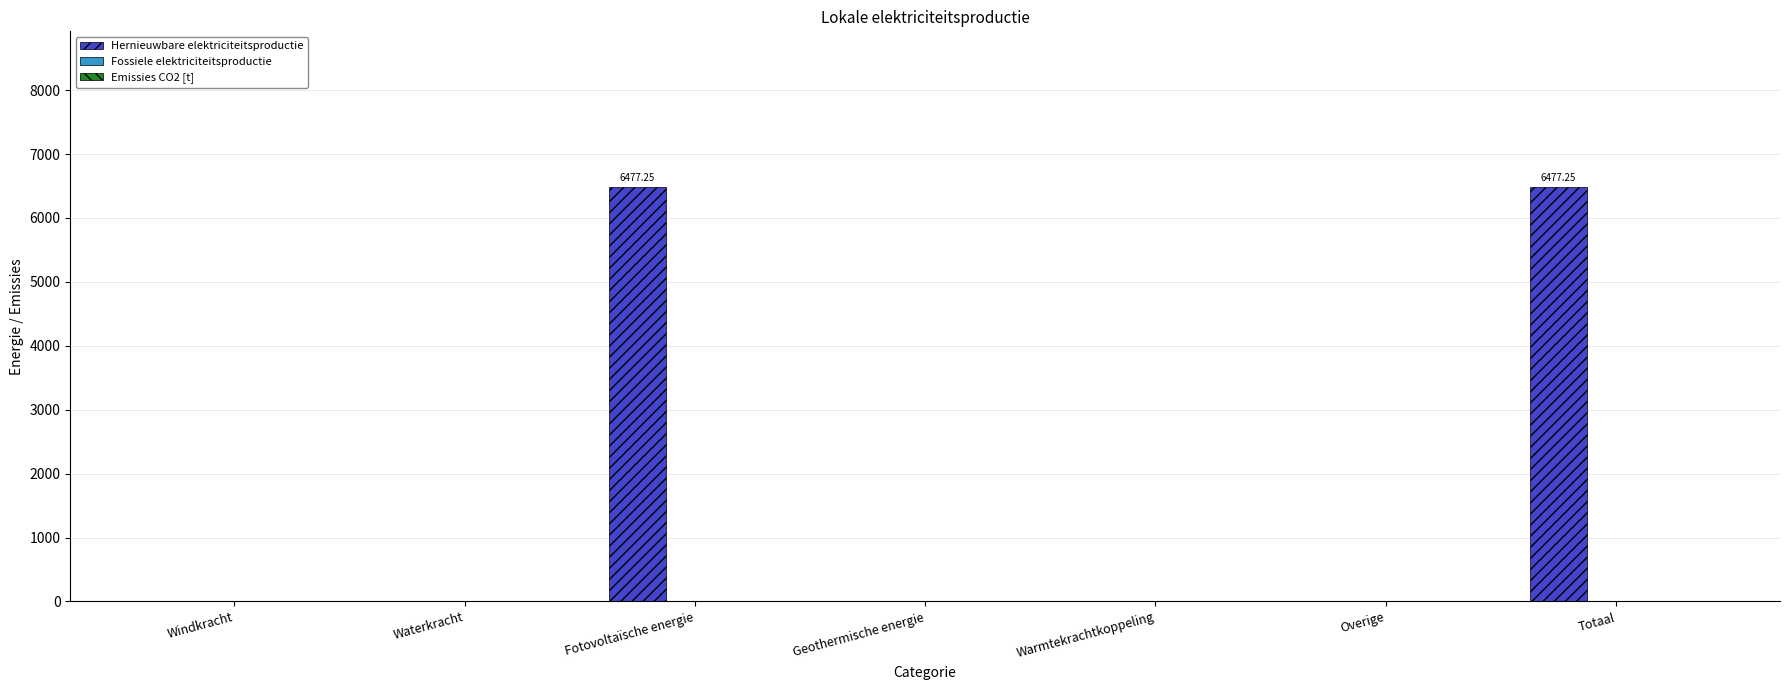

How many series are shown in this chart?

1